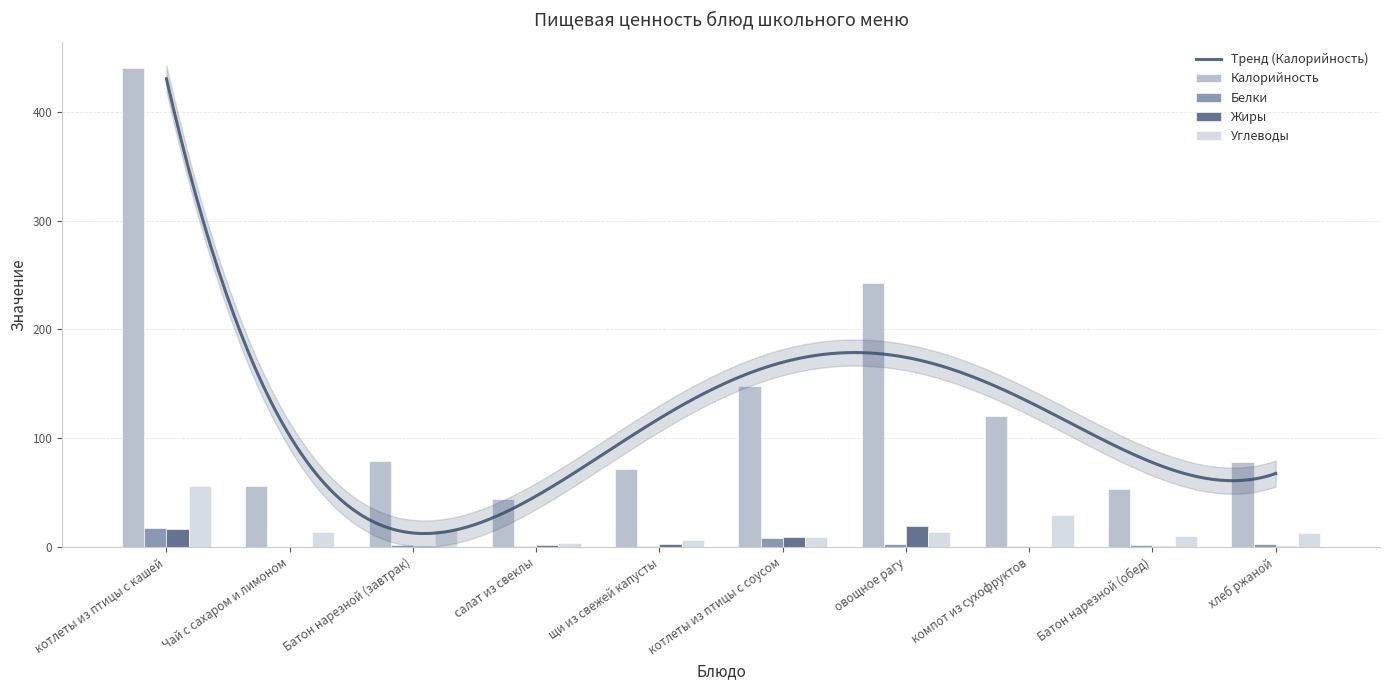

What is the difference between the maximum and minimum values in the Жиры series?

19.0